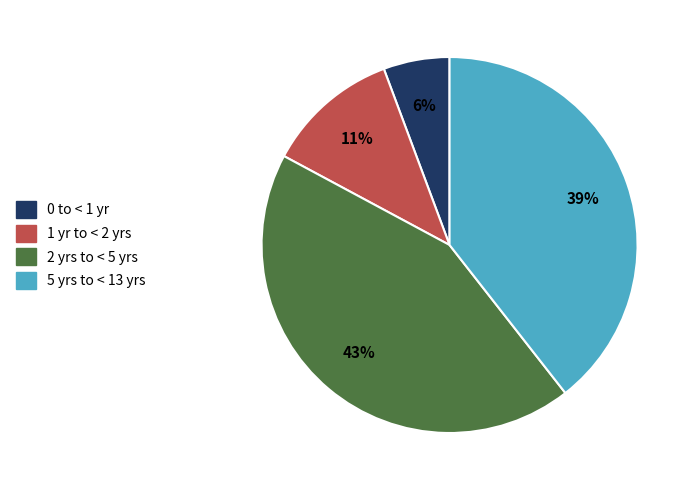

Count the number of slices in the pie.

4